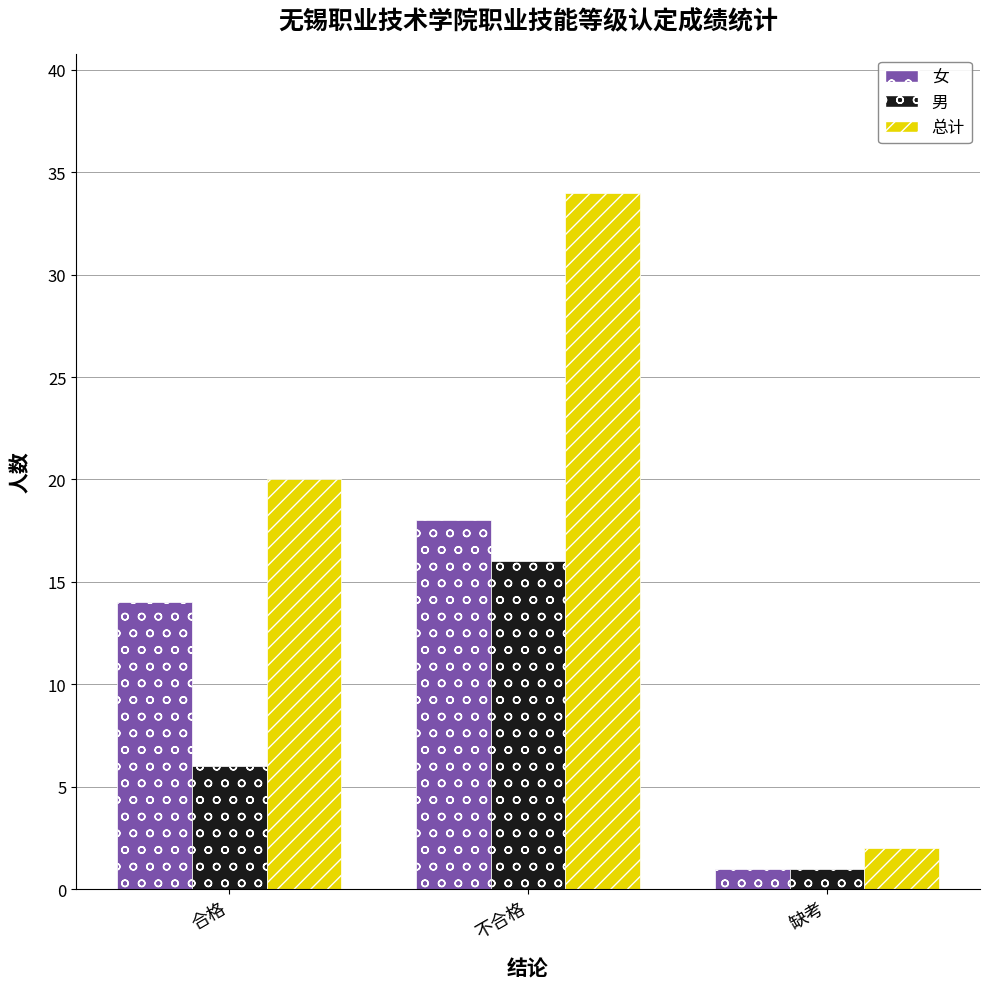

Is the value of 总计 at 合格 greater than the value of 男 at 合格?

Yes